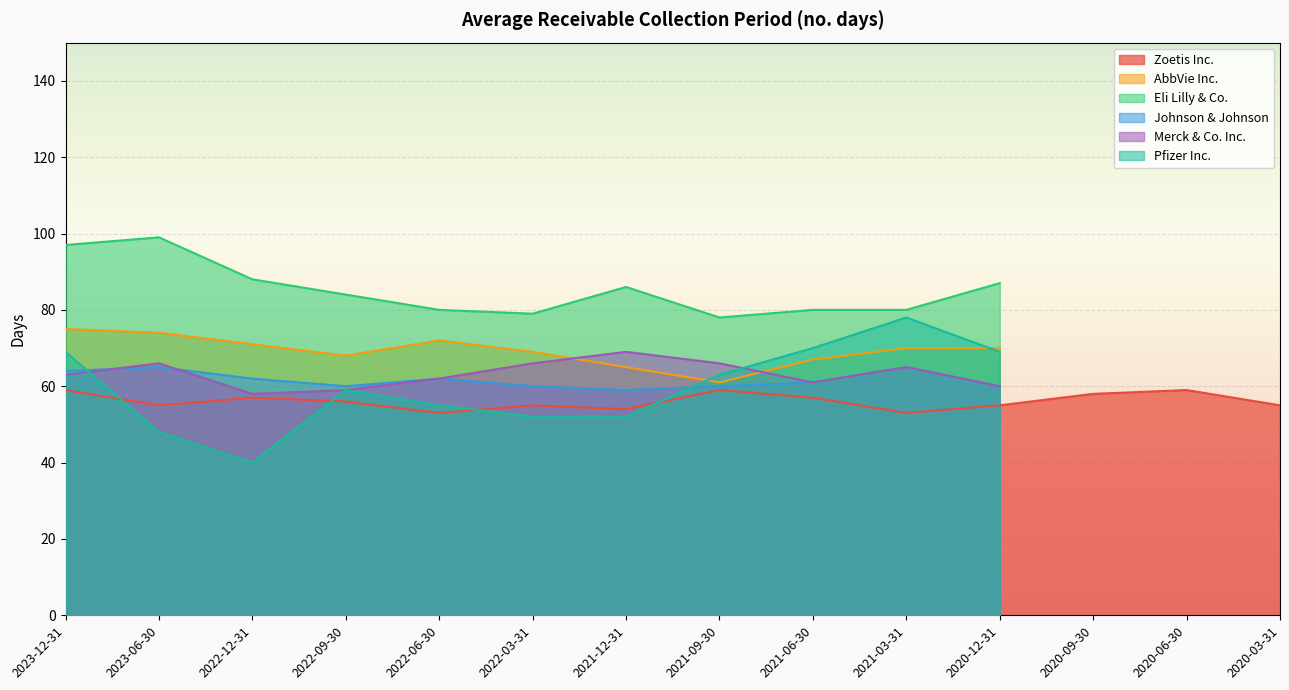

True or false: Zoetis Inc. and Pfizer Inc. intersect in this chart.

True